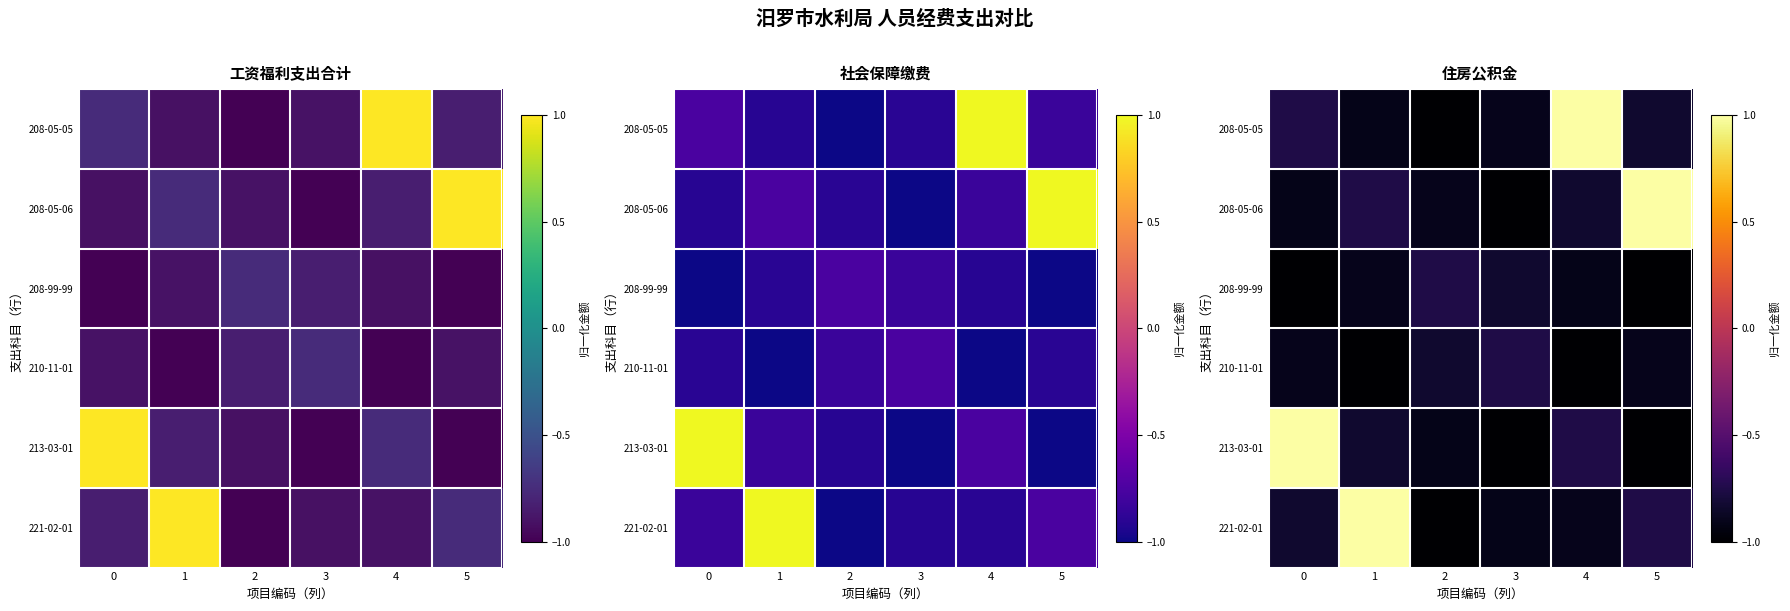

Rank the series by their maximum value, from highest to lowest.

208-05-05, 208-05-06, 213-03-01, 221-02-01, 208-99-99, 210-11-01